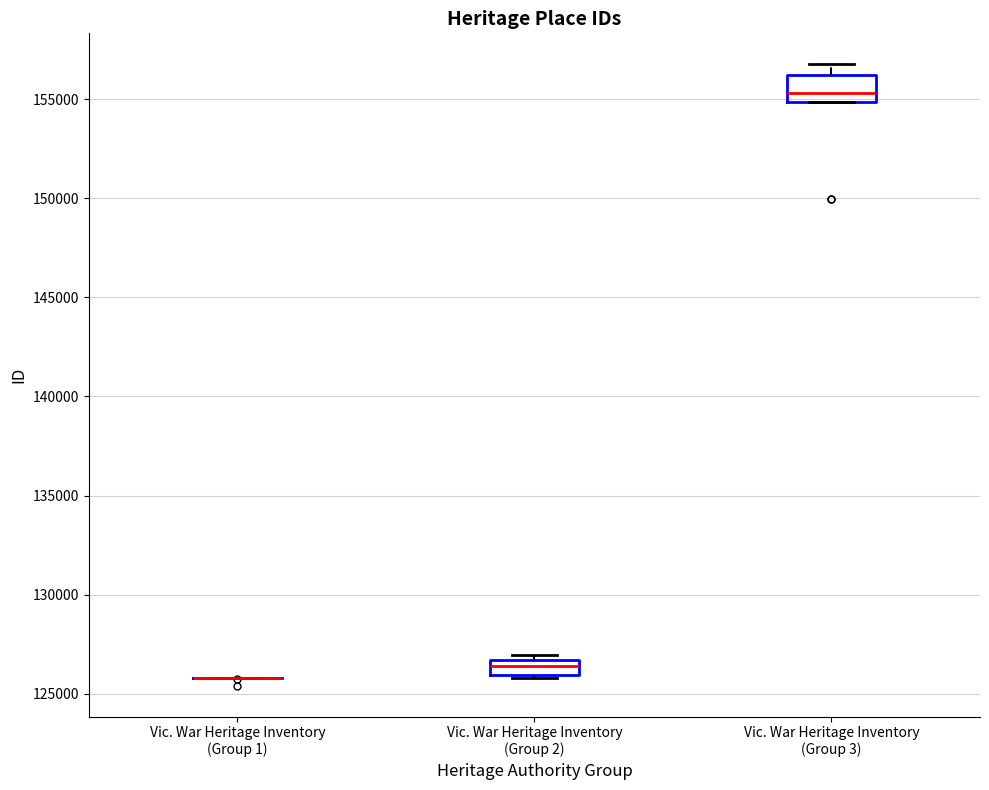

Reading left to right, read every box against the y-axis: the position of its median line, the range the box covers, and the ends of its whiskers. The values are not printed on the chart, so give them approximately, as read against the axis.

Vic. War Heritage Inventory (Group 1): box collapsed to a line at 126000, whiskers 126000 to 126000
Vic. War Heritage Inventory (Group 2): median 126500 (inside the box), box 126000 to 126500, whiskers 126000 to 127000
Vic. War Heritage Inventory (Group 3): median 155500, box 155000 to 156000, whiskers 155000 to 157000